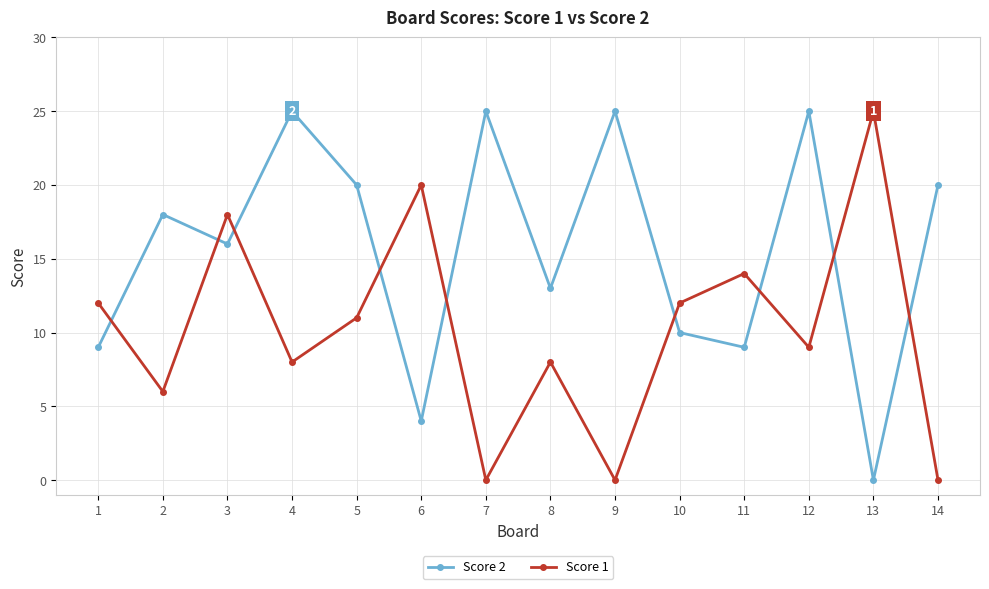

How many interior local valleys does the Score 2 series have?

5